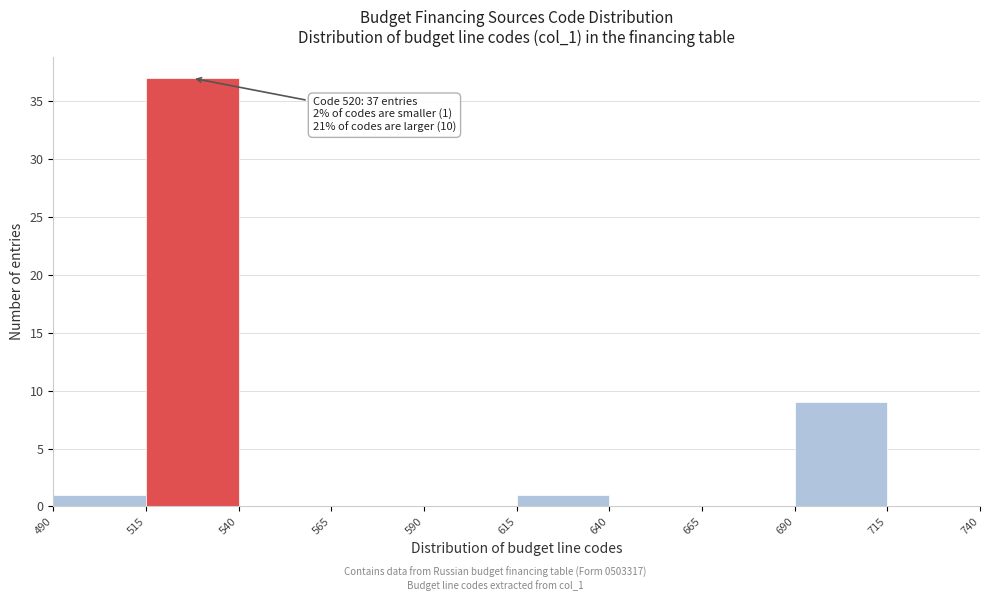

Over which range of the x-axis is the bar tallest?

515 to 540